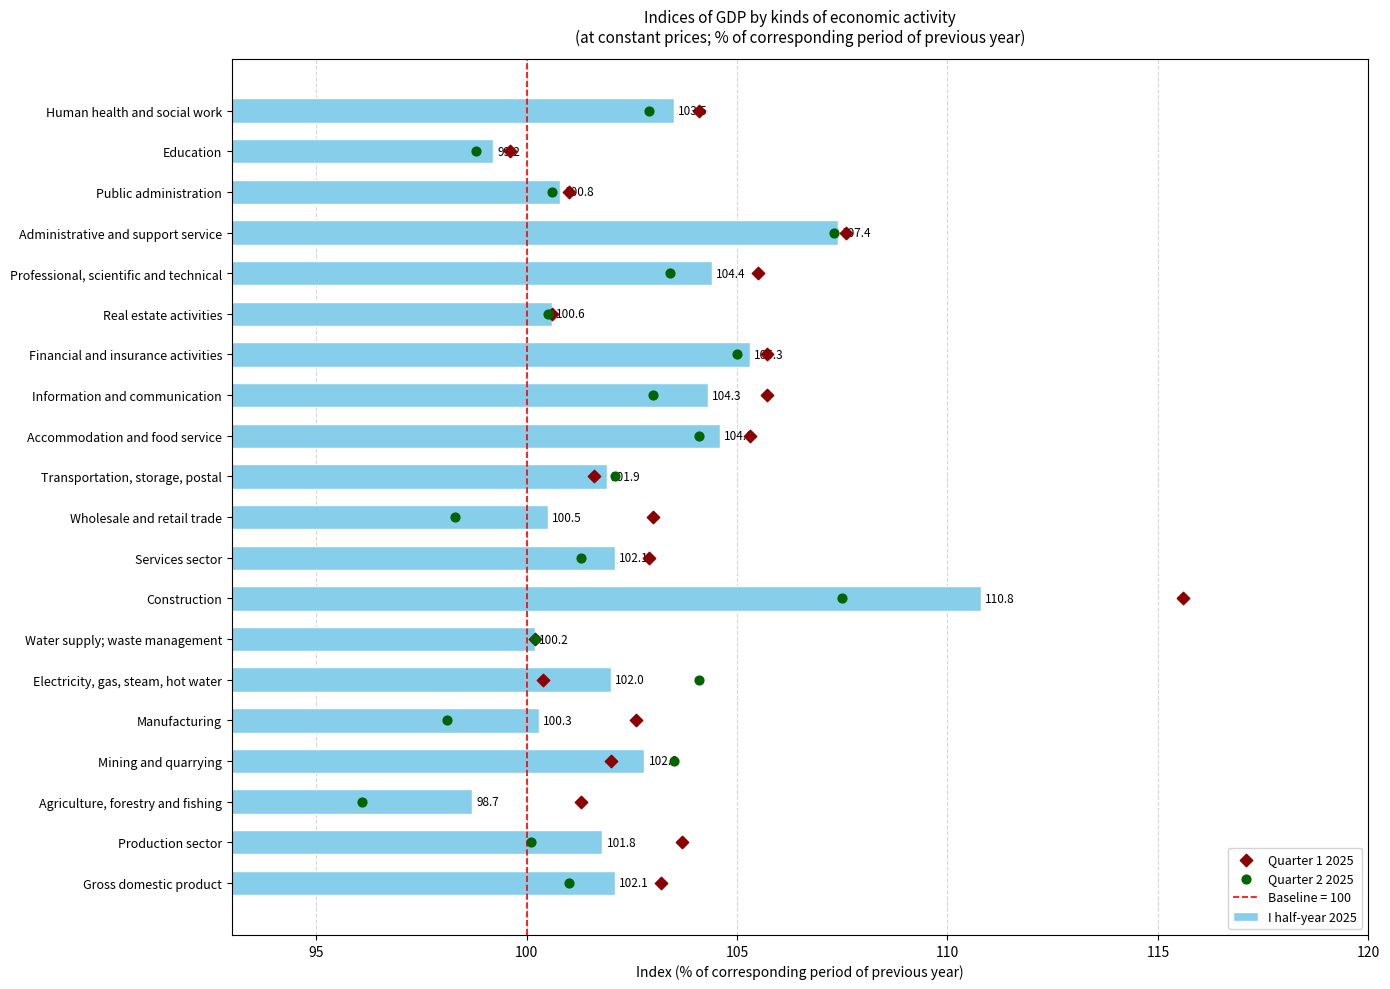

What are all the series names shown in the legend?

I half-year 2025, Quarter 1 2025, Quarter 2 2025